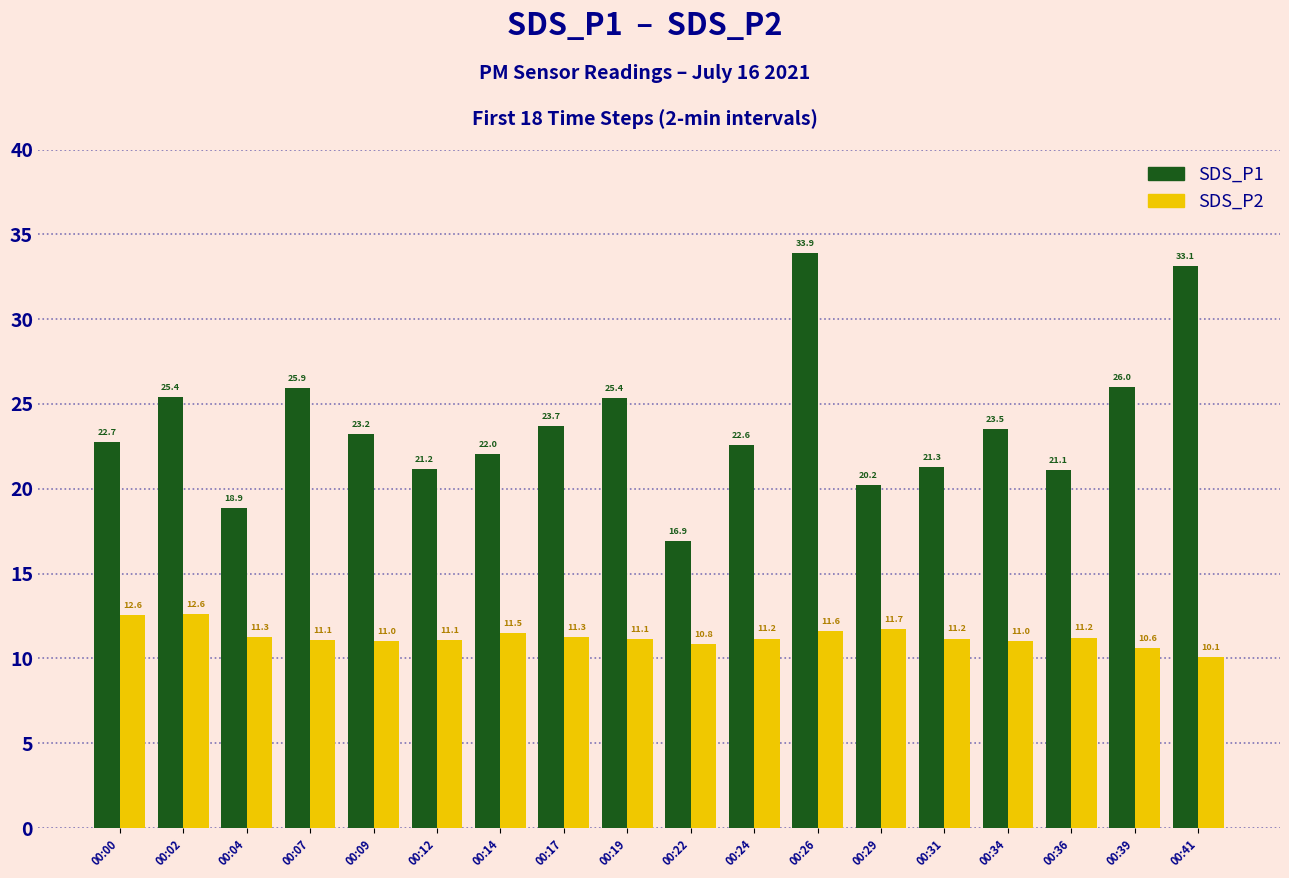

What is the sum of all SDS_P2 values?

202.9